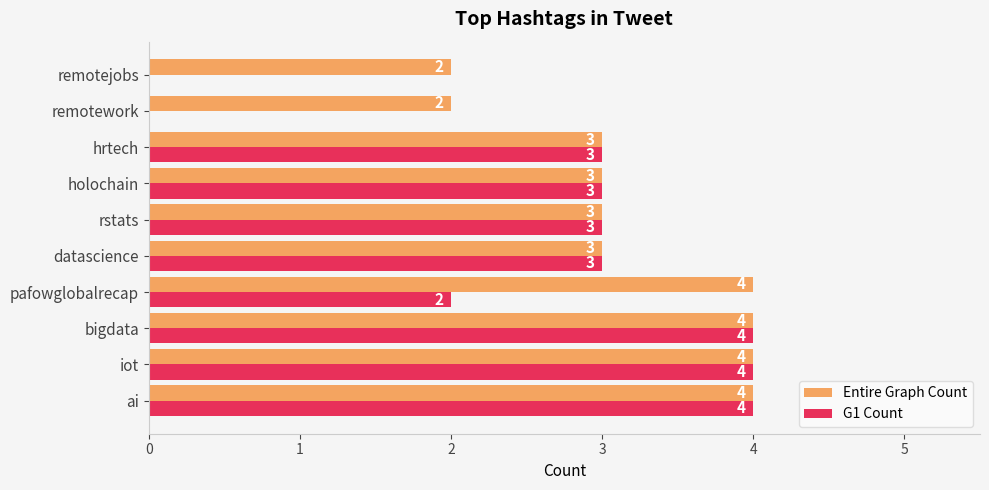

What is the approximate value of G1 Count at rstats?

3